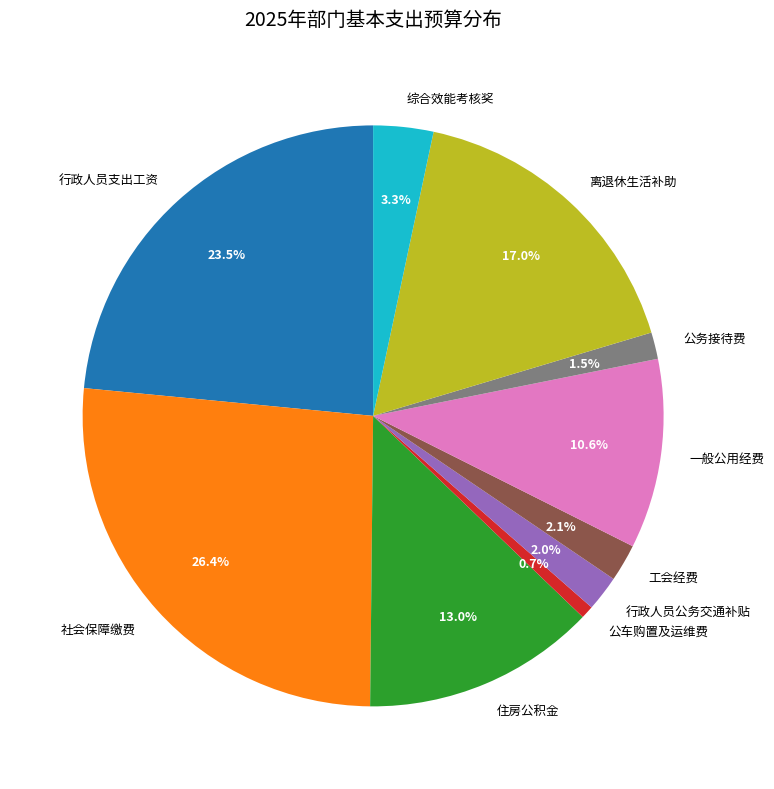

How many segments does this pie chart have?

10